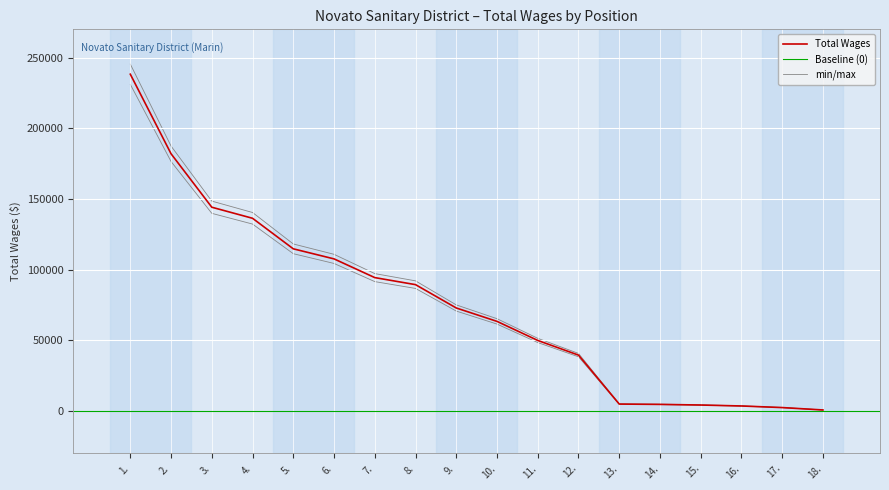

What is the maximum value shown in the chart?

238260